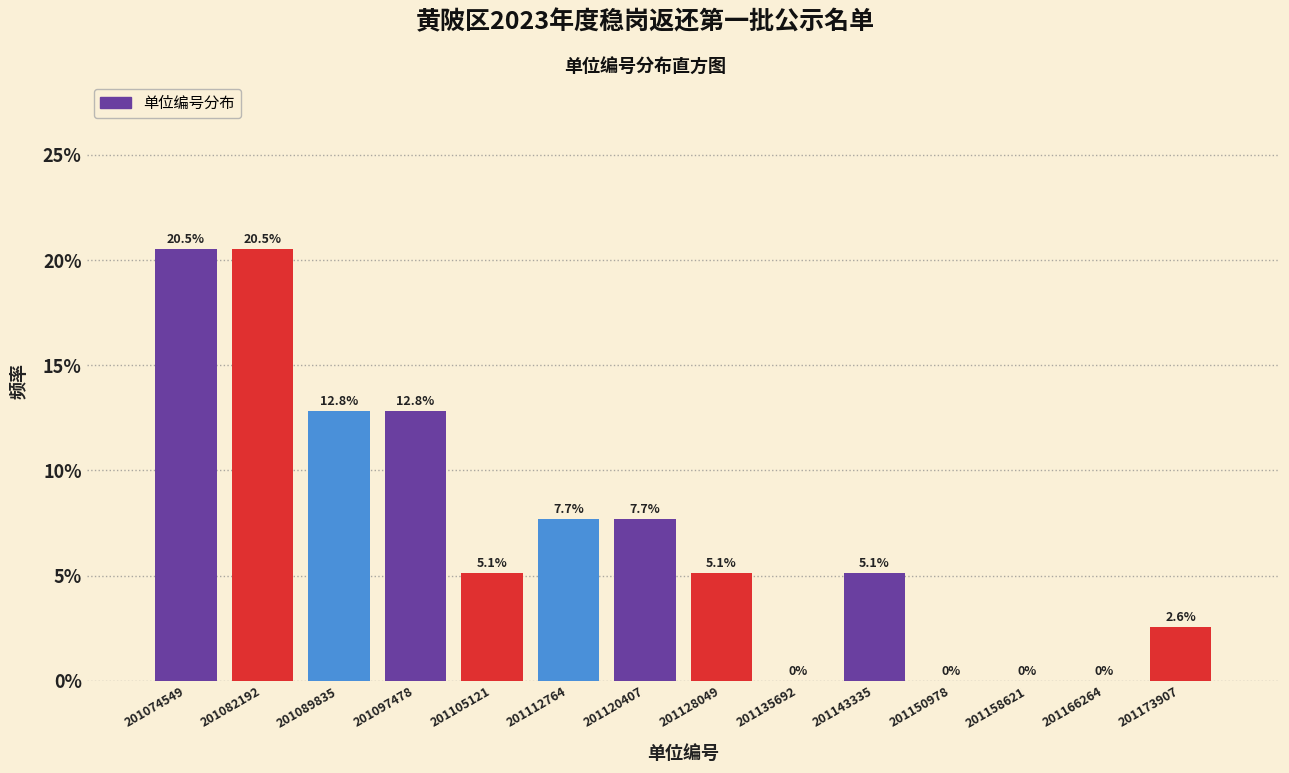

Reading left to right, list every bar in this chart as the range it spans on the x-axis followed by its height. The bar edges are not printed on the chart, so give them approximately, as read against the axis.

201071000 to 201078000: 20.5
201078000 to 201086000: 20.5
201086000 to 201094000: 12.8
201094000 to 201101000: 12.8
201101000 to 201109000: 5.1
201109000 to 201117000: 7.7
201117000 to 201124000: 7.7
201124000 to 201132000: 5.1
201132000 to 201140000: 0.0
201140000 to 201147000: 5.1
201147000 to 201155000: 0.0
201155000 to 201162000: 0.0
201162000 to 201170000: 0.0
201170000 to 201178000: 2.6